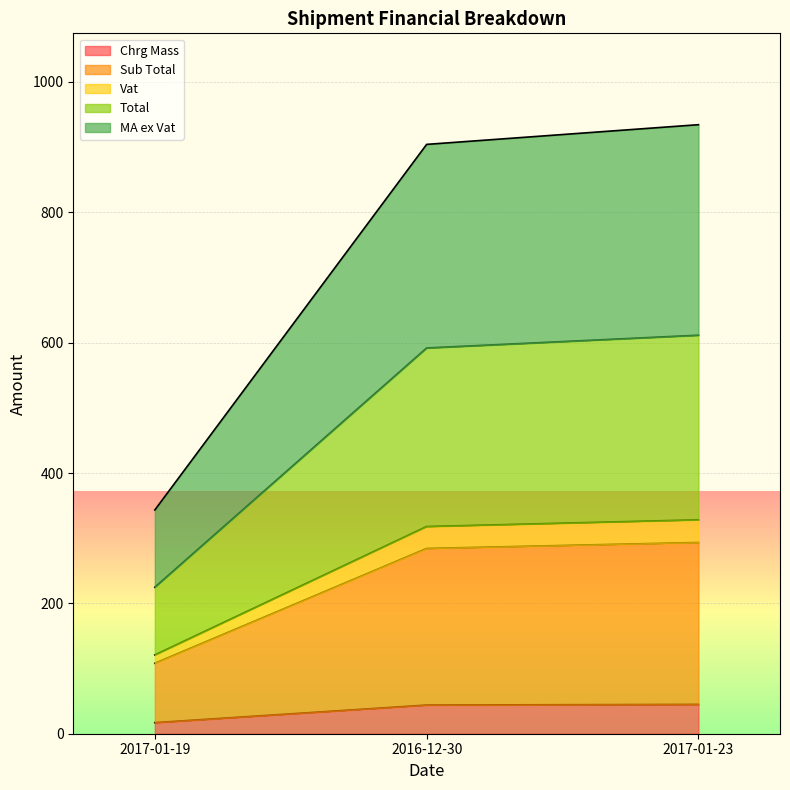

Which category has the lowest value across all series?

2017-01-19